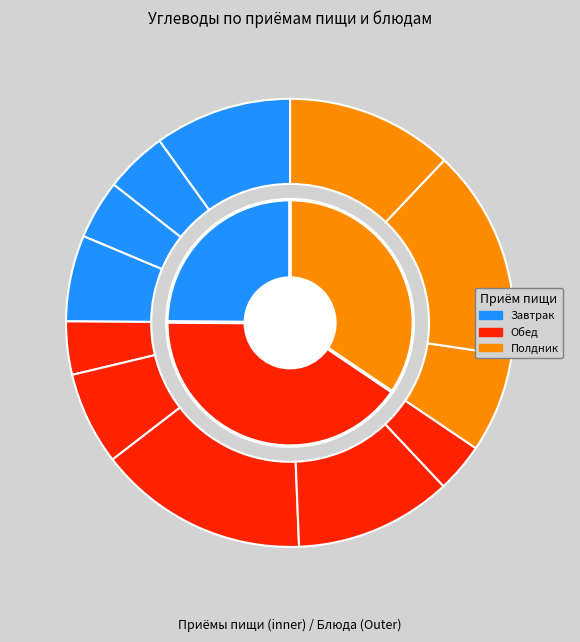

Is it true that Обед: Люля-кебаб is 12% of the pie?

False